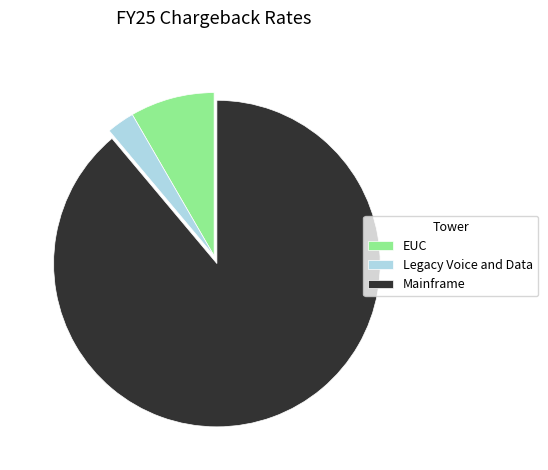

The EUC slice represents 1% of the pie. True or false?

False